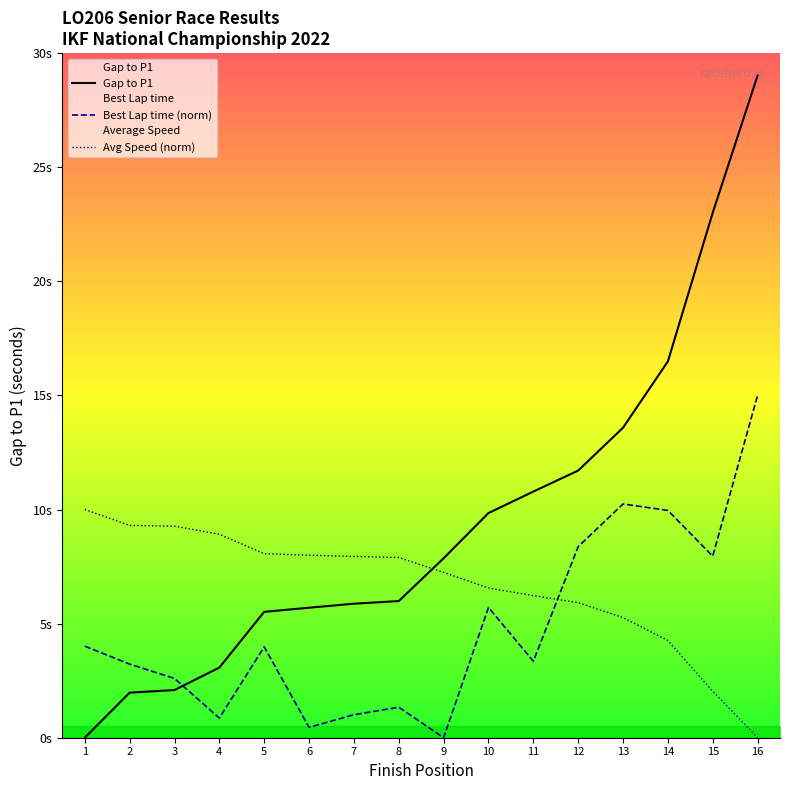

How many values in the Average Speed series exceed 7?

9